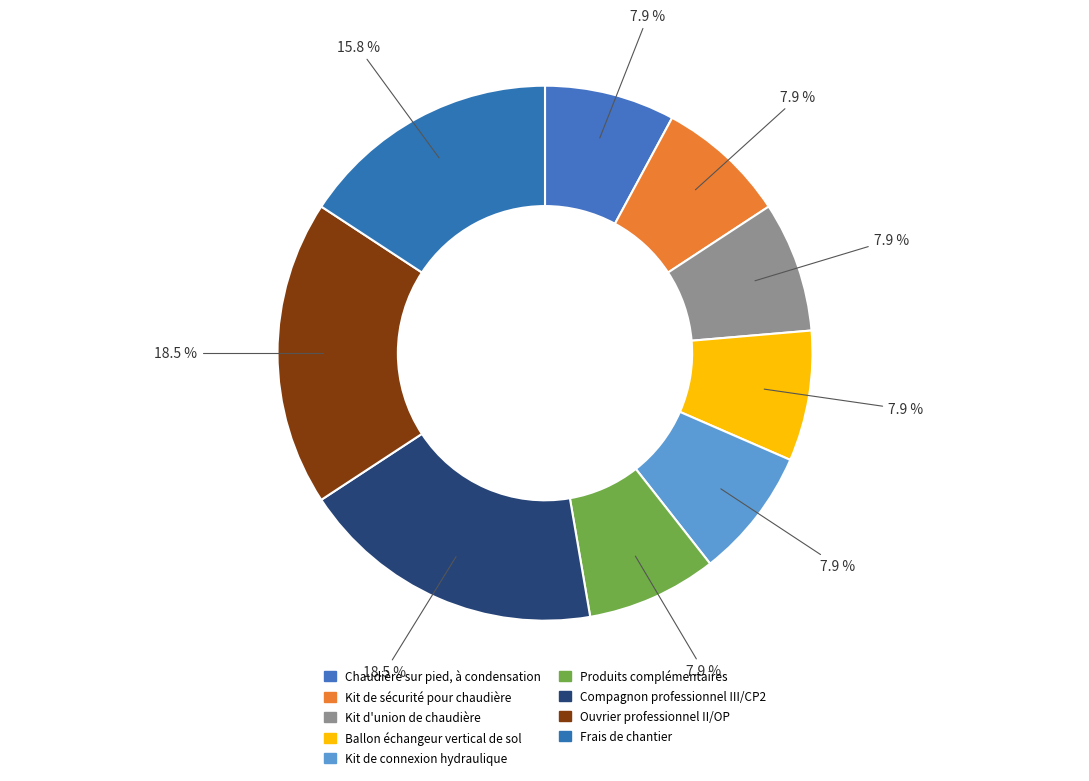

How many segments does this pie chart have?

9